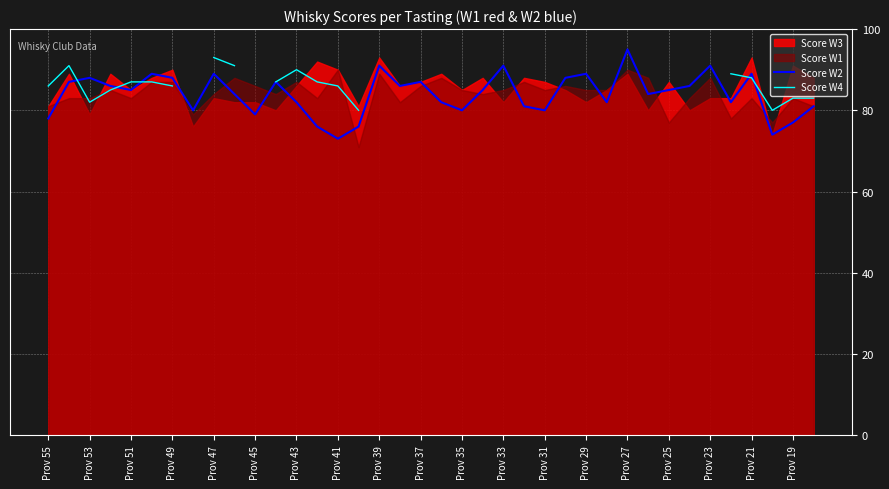

The Score W2 series shows 154 at Prov 49. True or false?

False